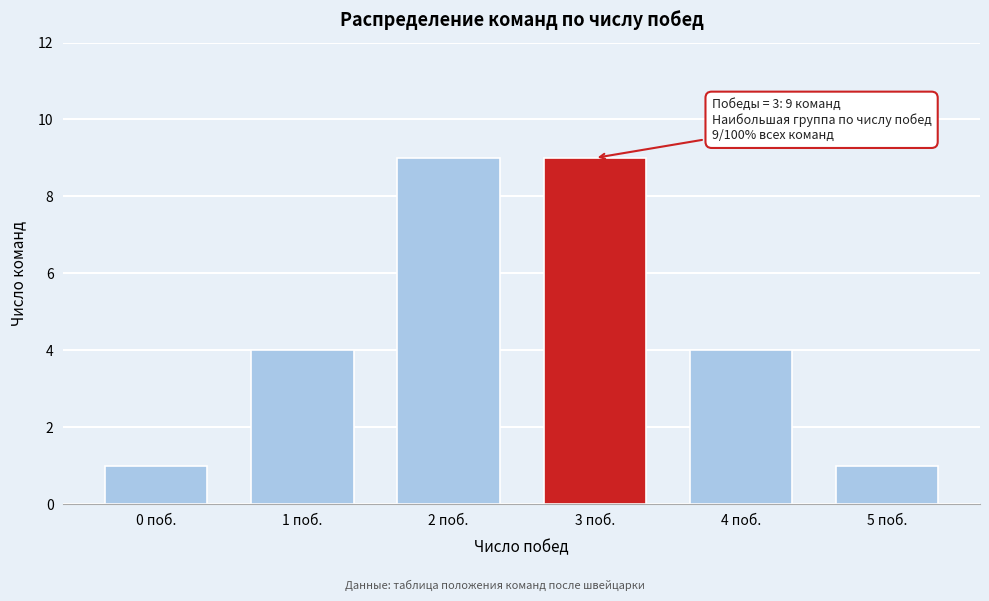

Reading left to right, list all the values displayed in this chart.

1	4	9	9	4	1